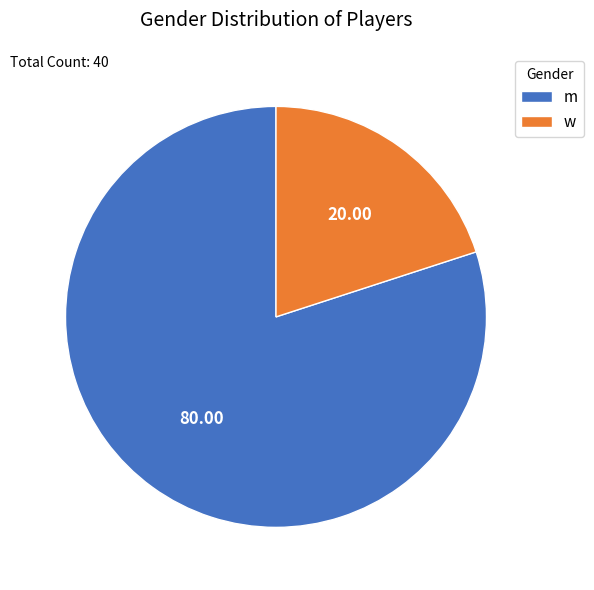

How many slices are in this pie chart?

2